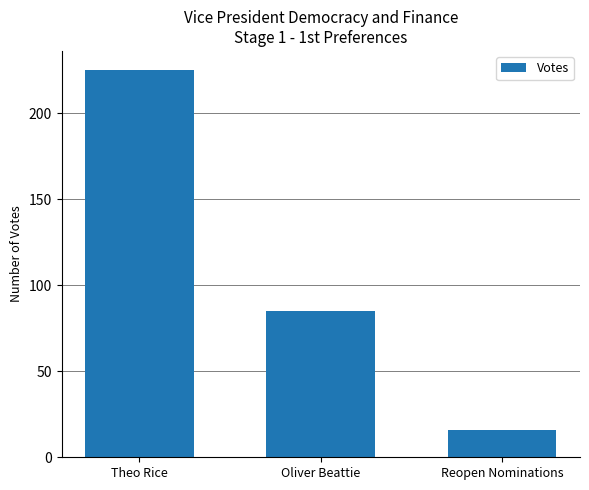

Reading right to left, what are all the values shown in this chart?

Reopen Nominations=16	Oliver Beattie=85	Theo Rice=225